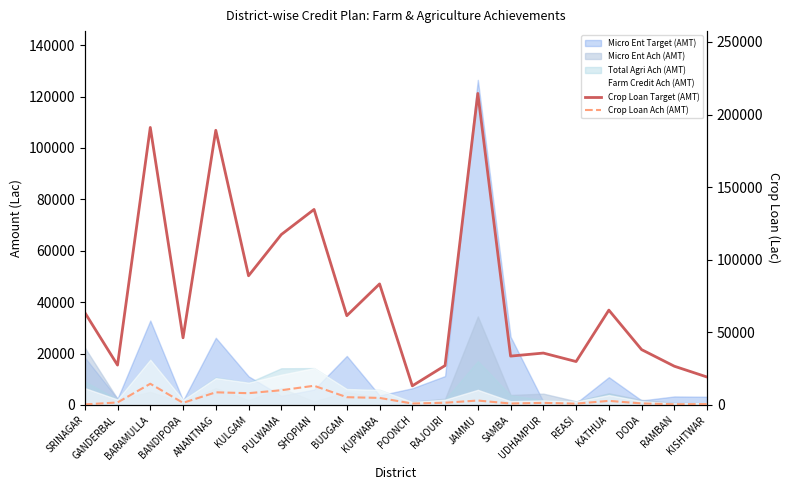

Between SRINAGAR and JAMMU, which series saw the biggest shift?

Crop Loan Target (AMT)